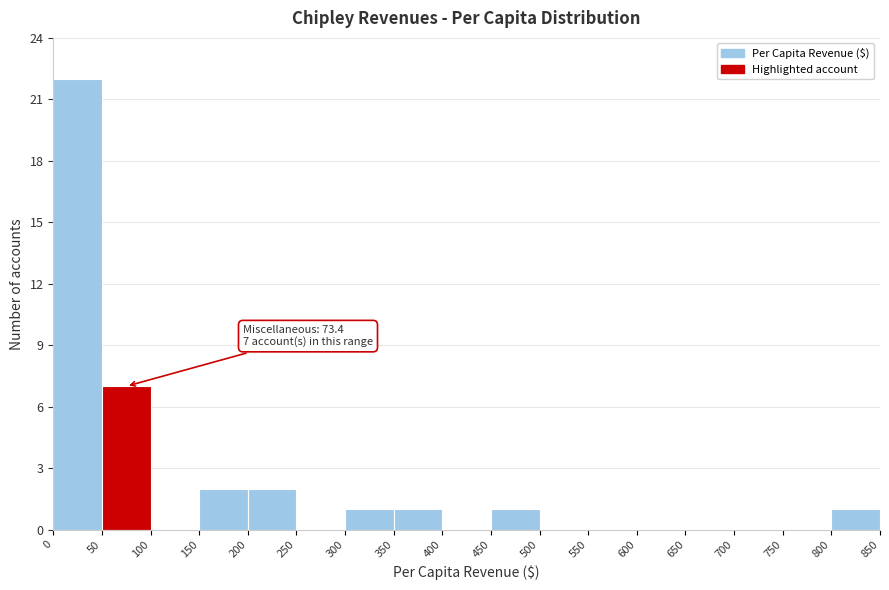

Which range on the x-axis has the tallest bar?

0 to 50